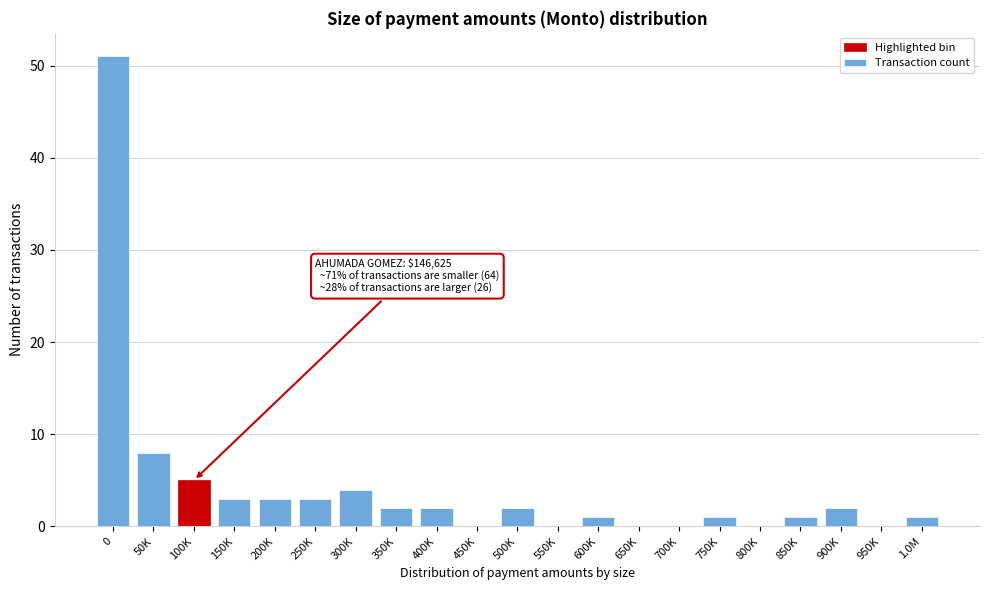

Reading left to right, transcribe all the data shown in this chart.

0=51	50K=8	100K=5	150K=3	200K=3	250K=3	300K=4	350K=2	400K=2	450K=0	500K=2	550K=0	600K=1	650K=0	700K=0	750K=1	800K=0	850K=1	900K=2	950K=0	1.0M=1